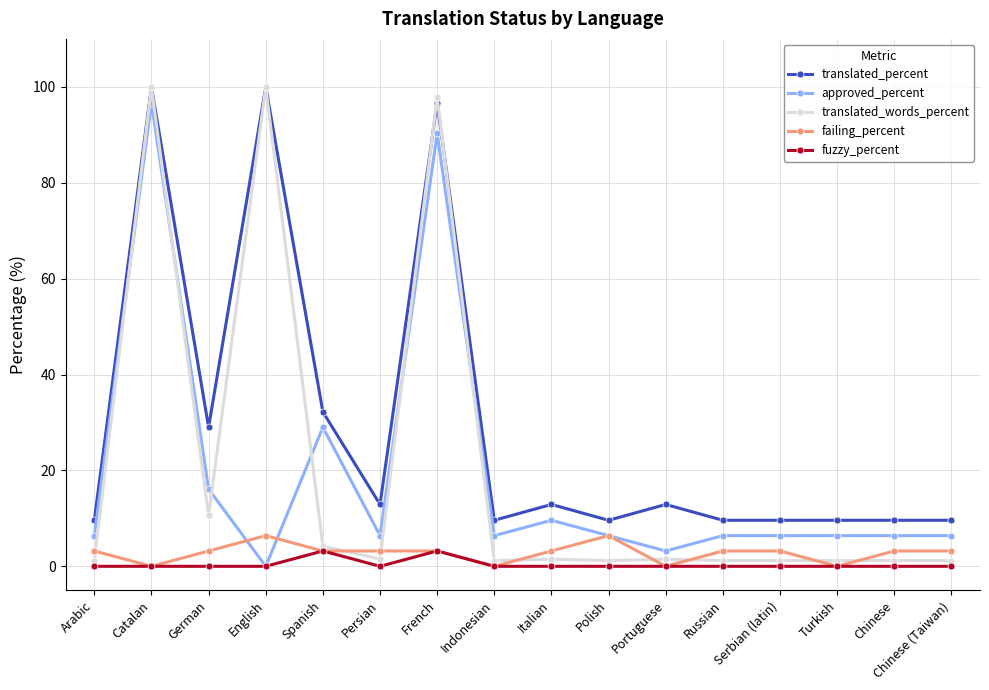

What is the label of the 11th point from the right?

Persian